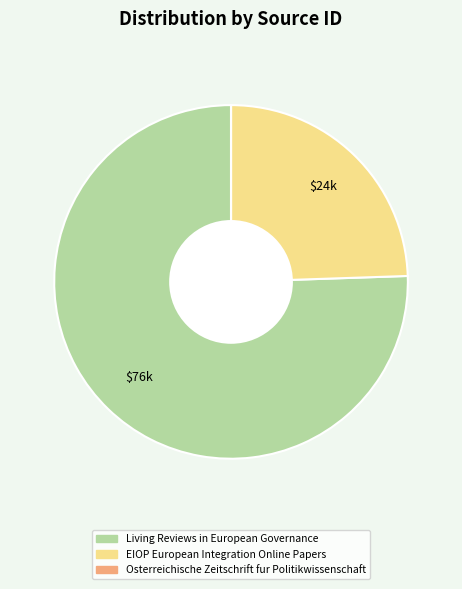

Which category has the biggest portion of the pie?

Living Reviews in European Governance